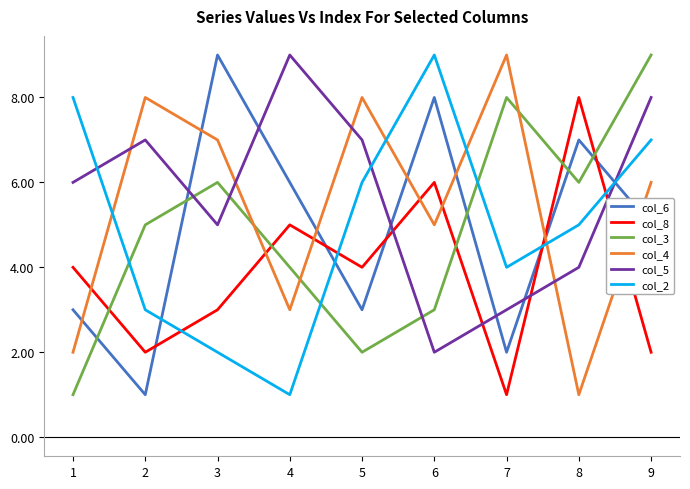

What is the maximum value shown in the chart?

9